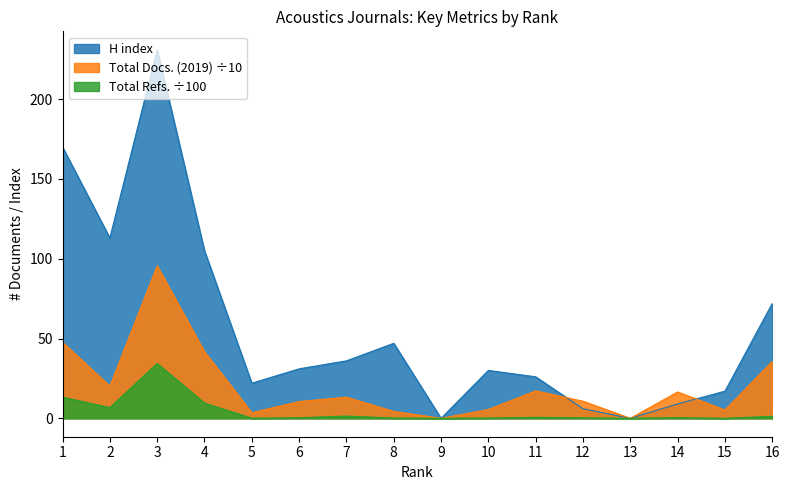

What is the difference between the highest and lowest values at 1?

156.7